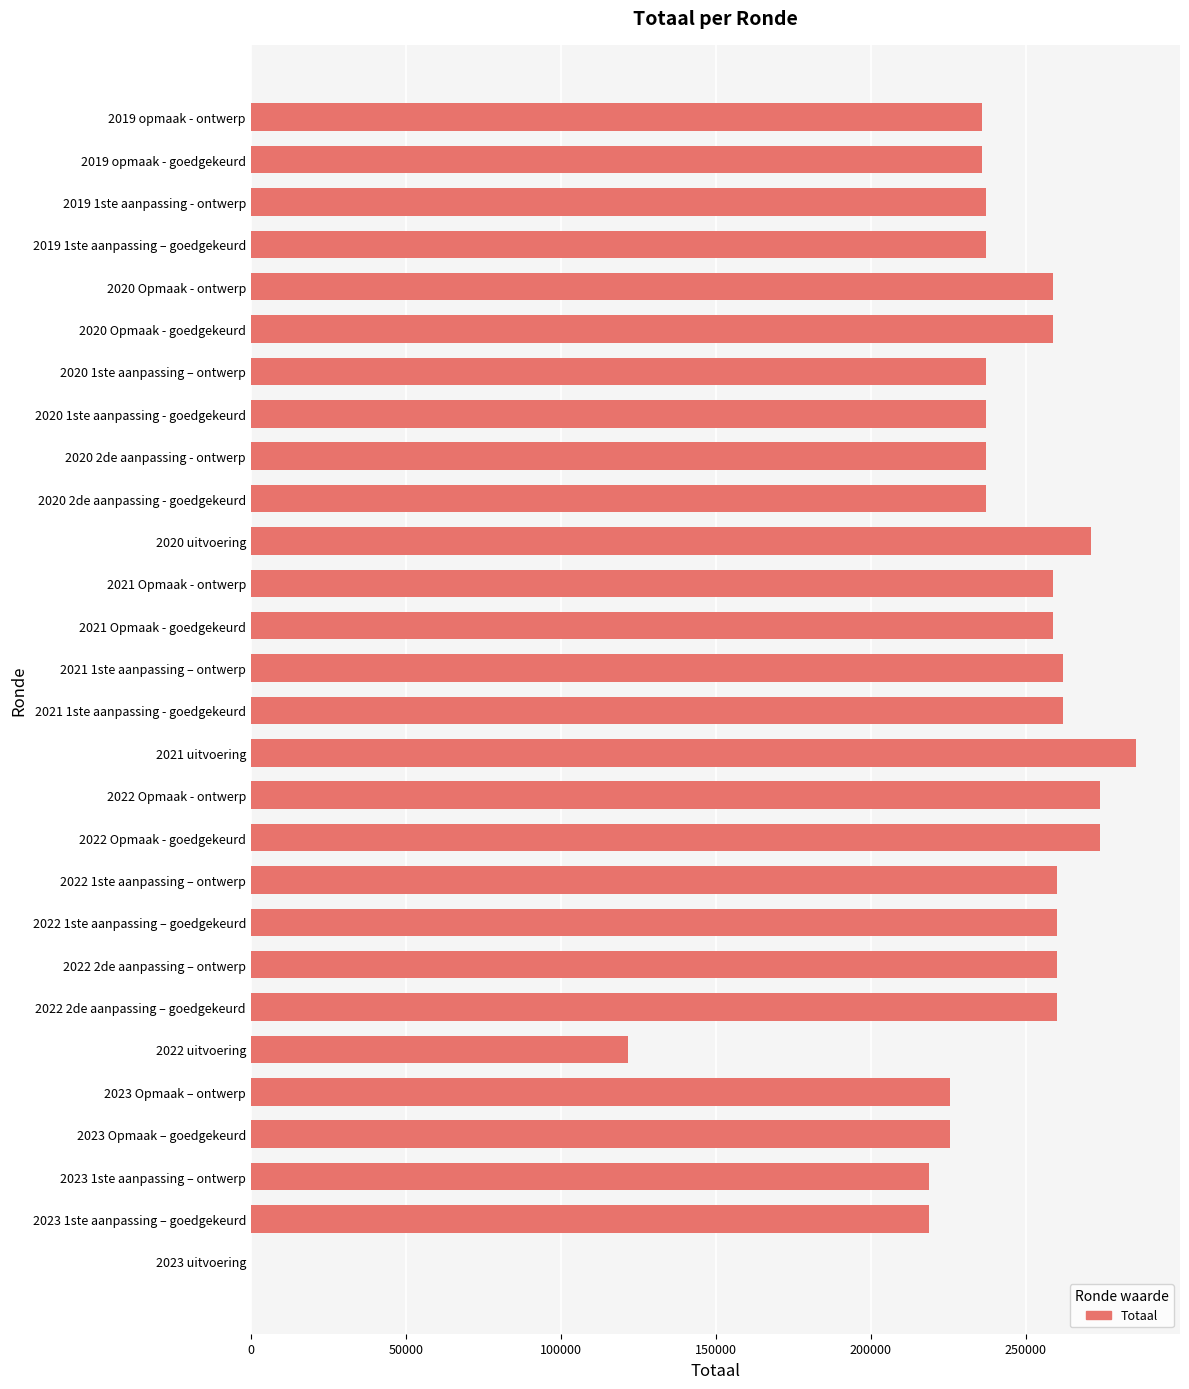

What is the change in value from 2021 uitvoering to 2022 Opmaak - ontwerp?

-11467